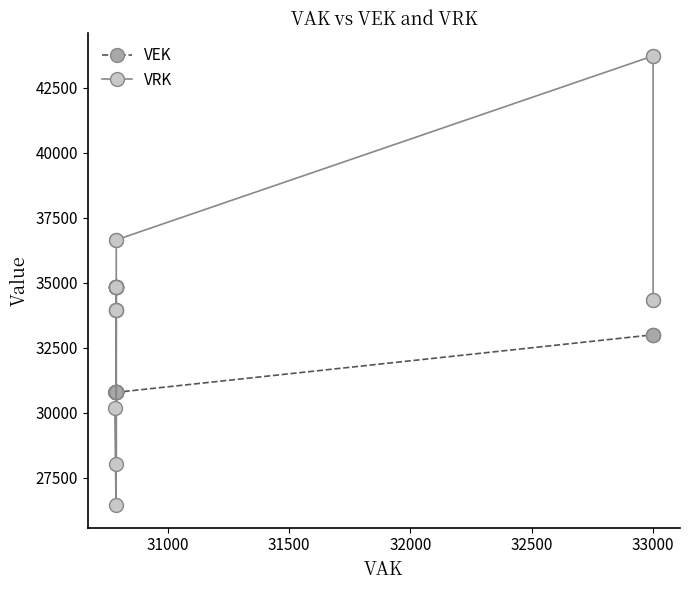

Count the number of data series in this chart.

2